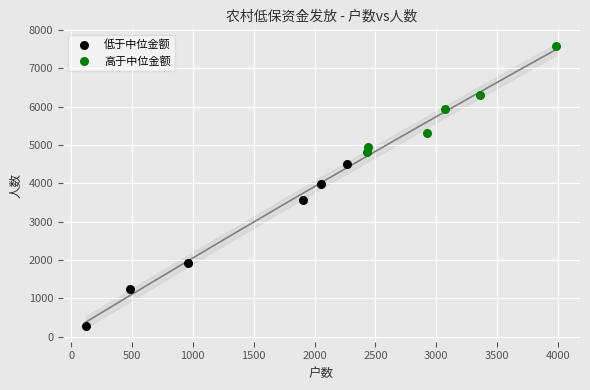

Which series contains the lowest Y value?

低于中位金额